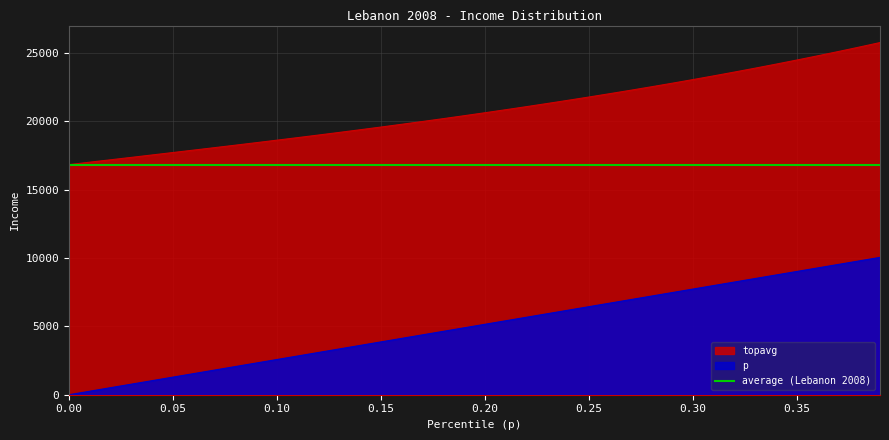

Which series has the largest range (max minus min)?

p